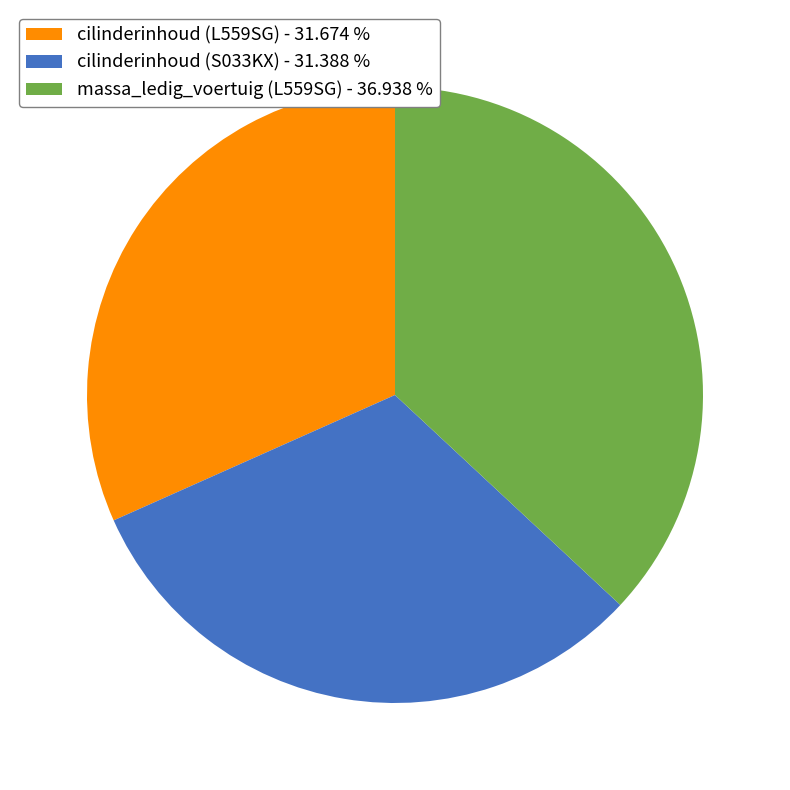

Approximately how many times larger is the value at massa_ledig_voertuig (L559SG) - 36.938 % compared to cilinderinhoud (S033KX) - 31.388 %?

1.2